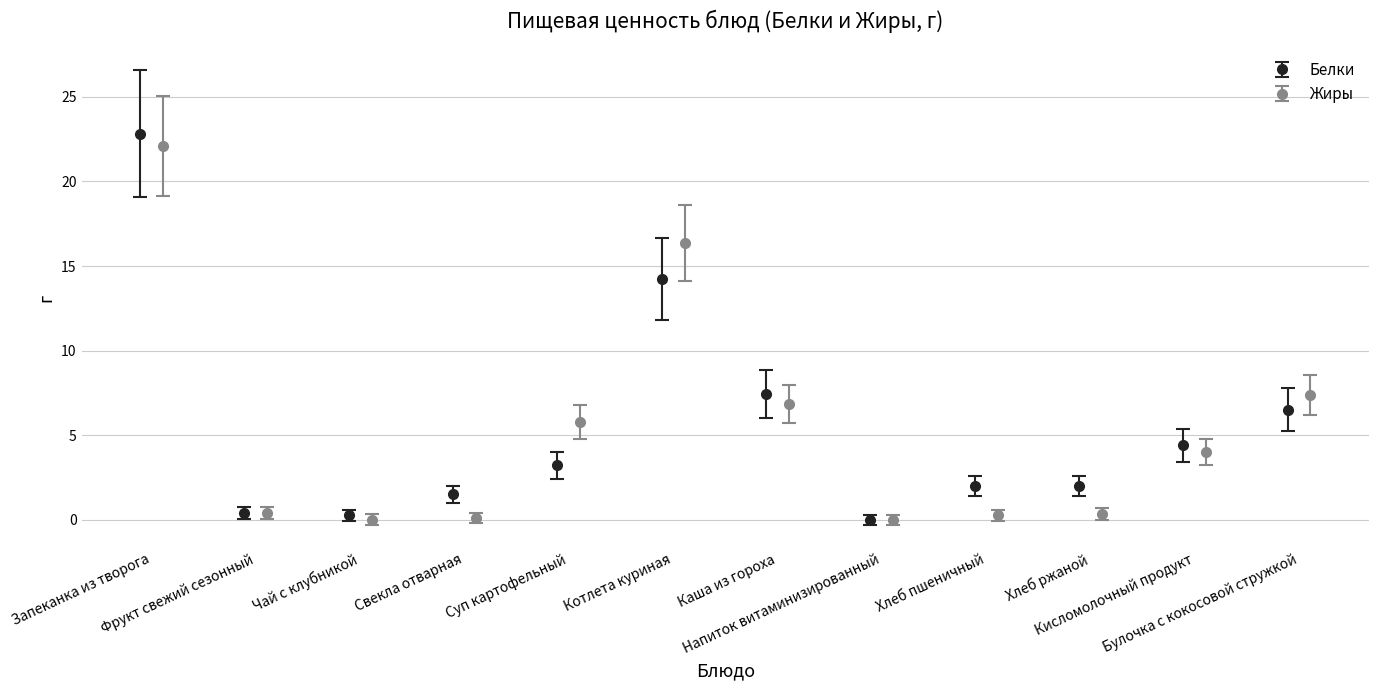

How many bars are there in each group?

2